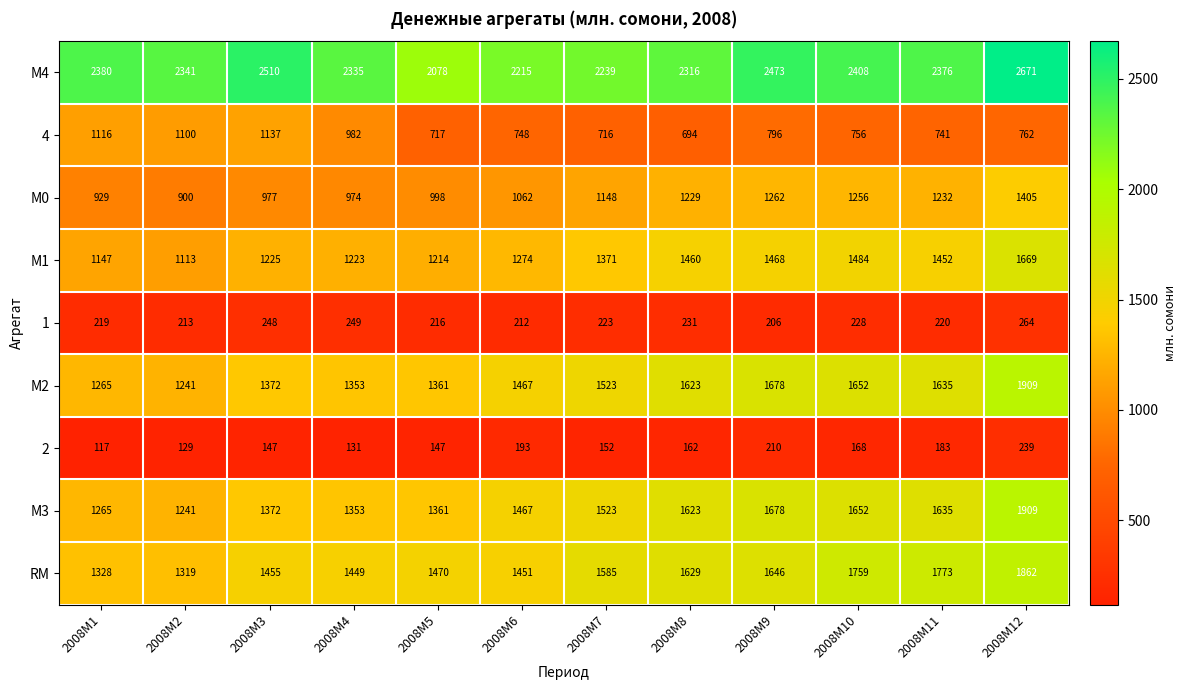

Which category has the highest value across all series?

2008M12